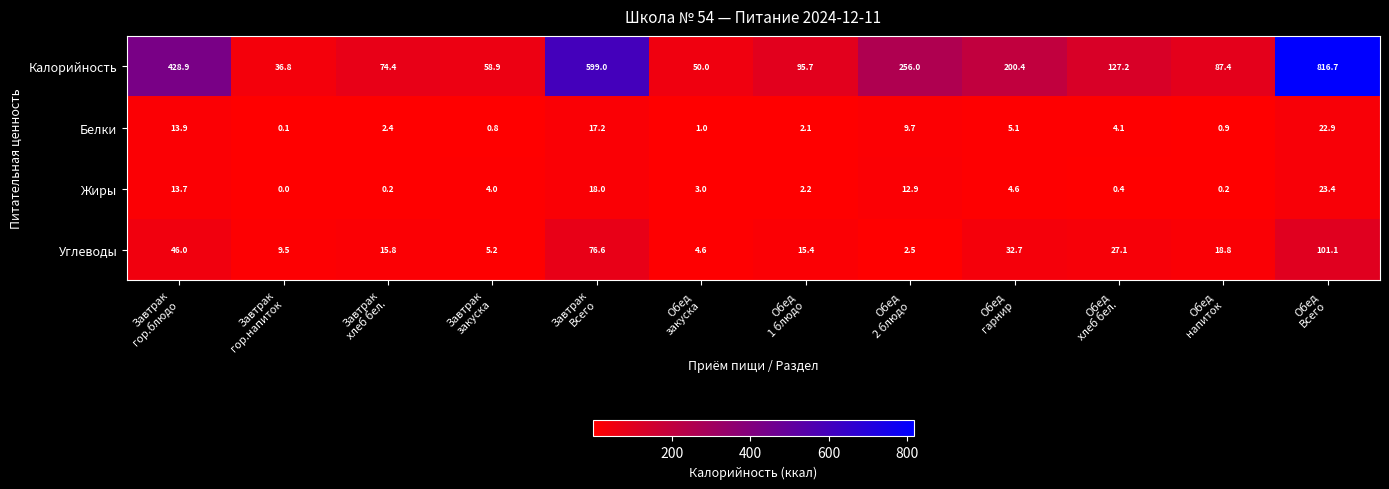

At how many categories does at least one series exceed 497?

2